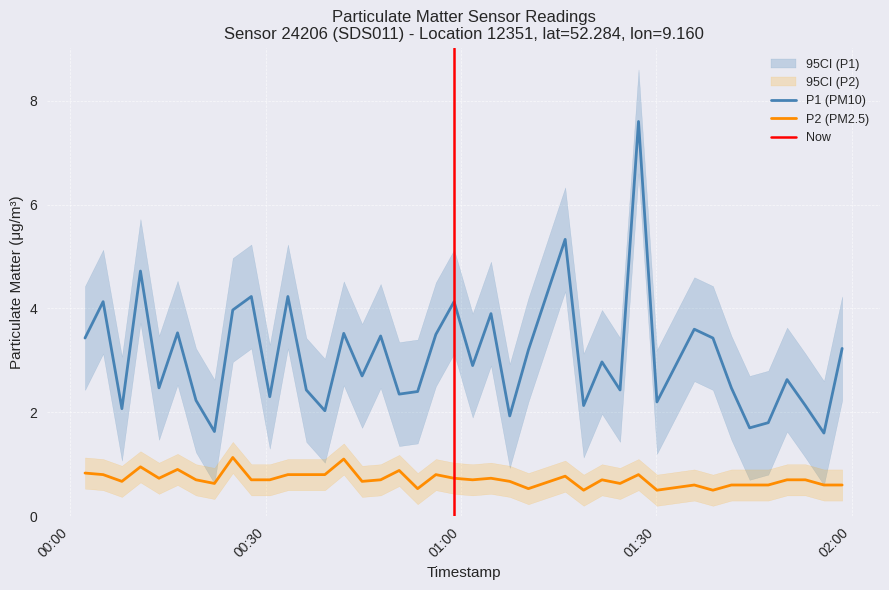

True or false: P1 (PM10) and P2 (PM2.5) intersect in this chart.

False